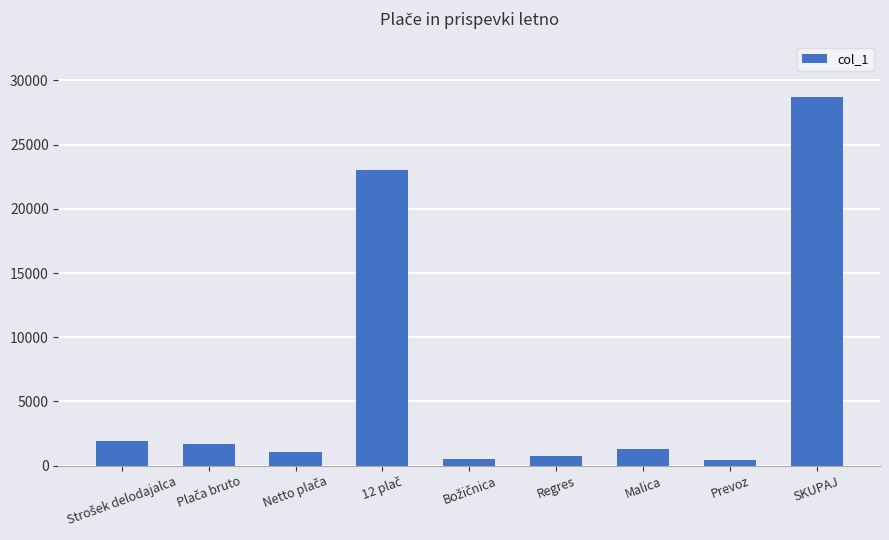

What is the difference between the maximum and minimum values?

28298